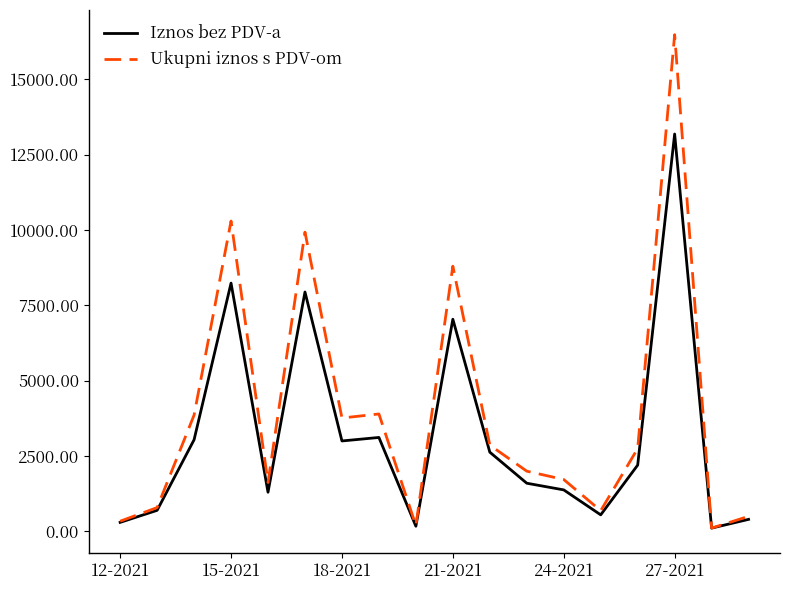

Rank the series by their maximum value, from lowest to highest.

Iznos bez PDV-a, Ukupni iznos s PDV-om